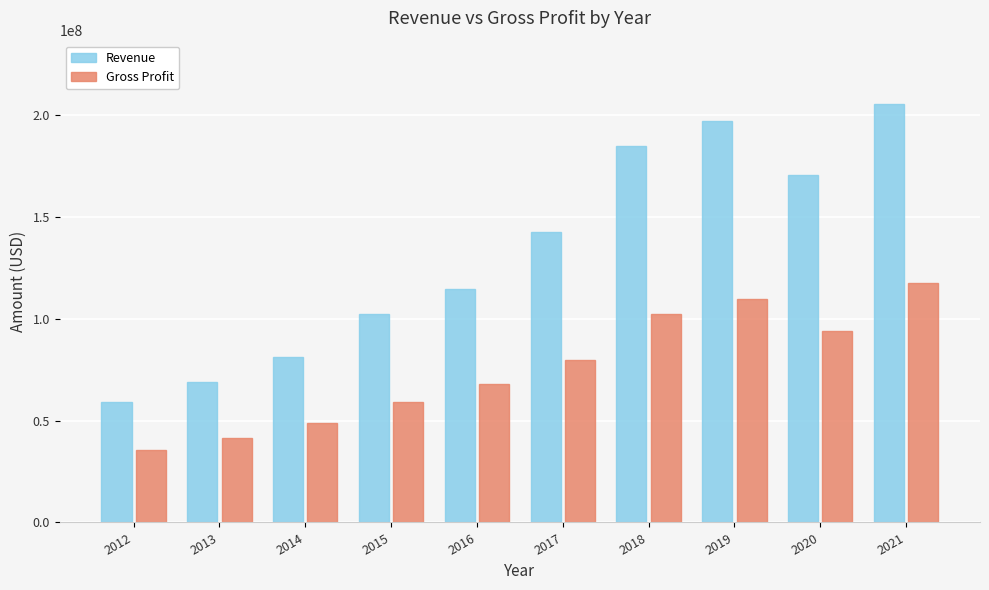

What is the difference between the highest and lowest values at 2013?

27189000